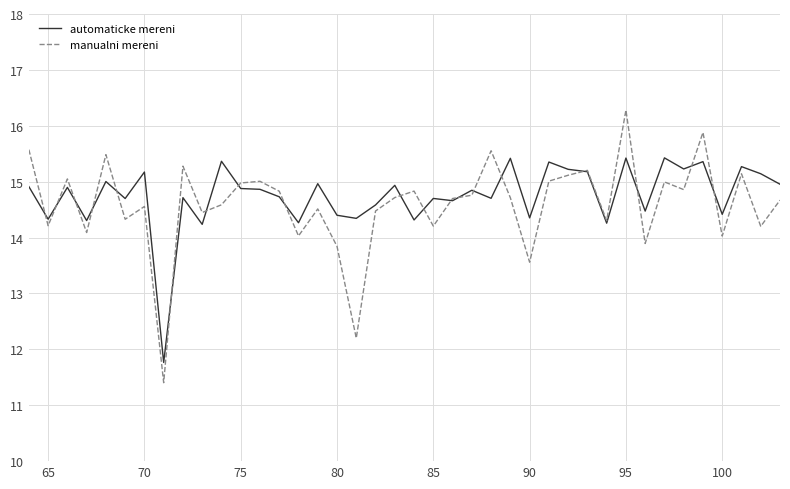

Rank the series by their maximum value, from lowest to highest.

automaticke mereni, manualni mereni